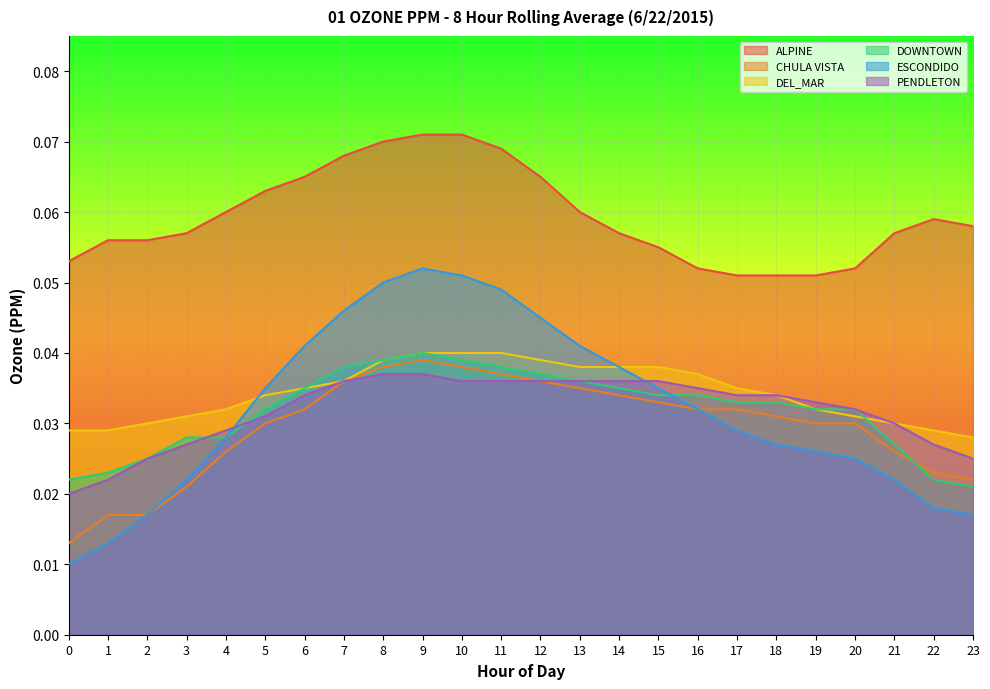

At which category is the sum across all series the highest?

9